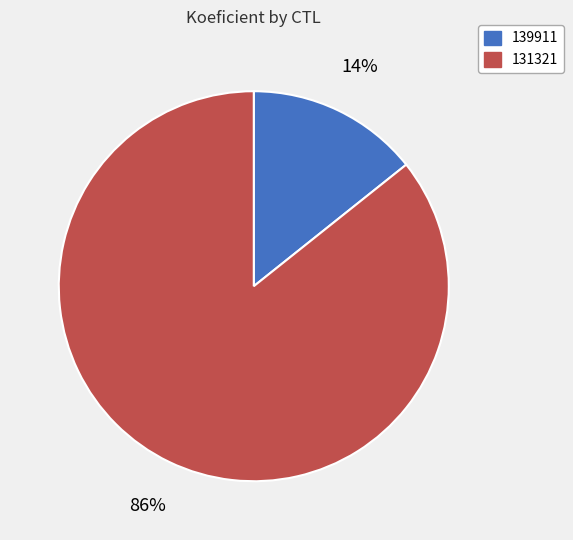

Between 139911 and 131321, which is larger?

131321